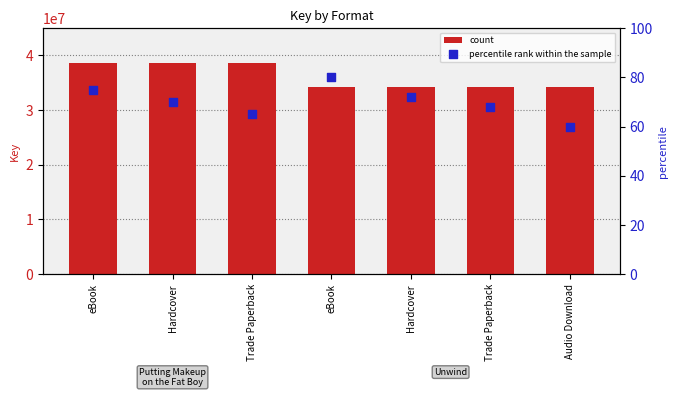

Which series has the largest total across all categories?

count